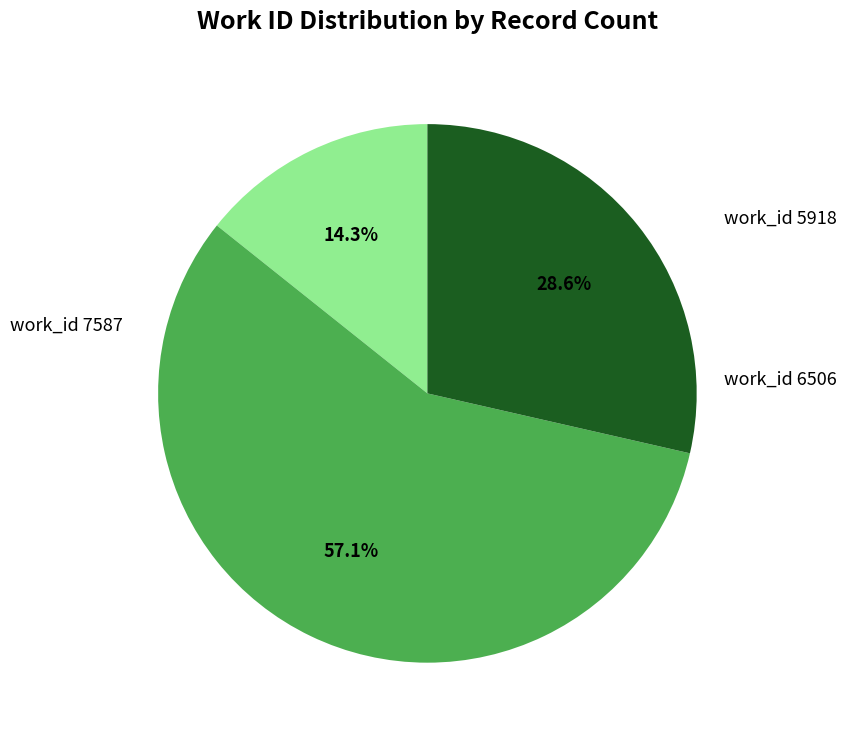

Is it true that work_id 7587 is 43% of the pie?

False